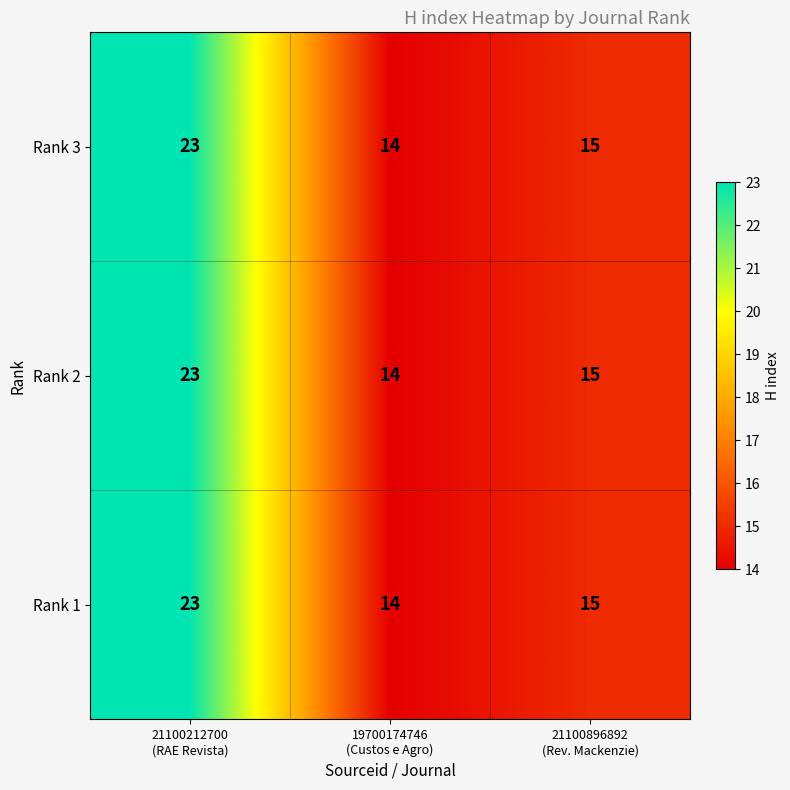

How many distinct data groups are displayed?

3